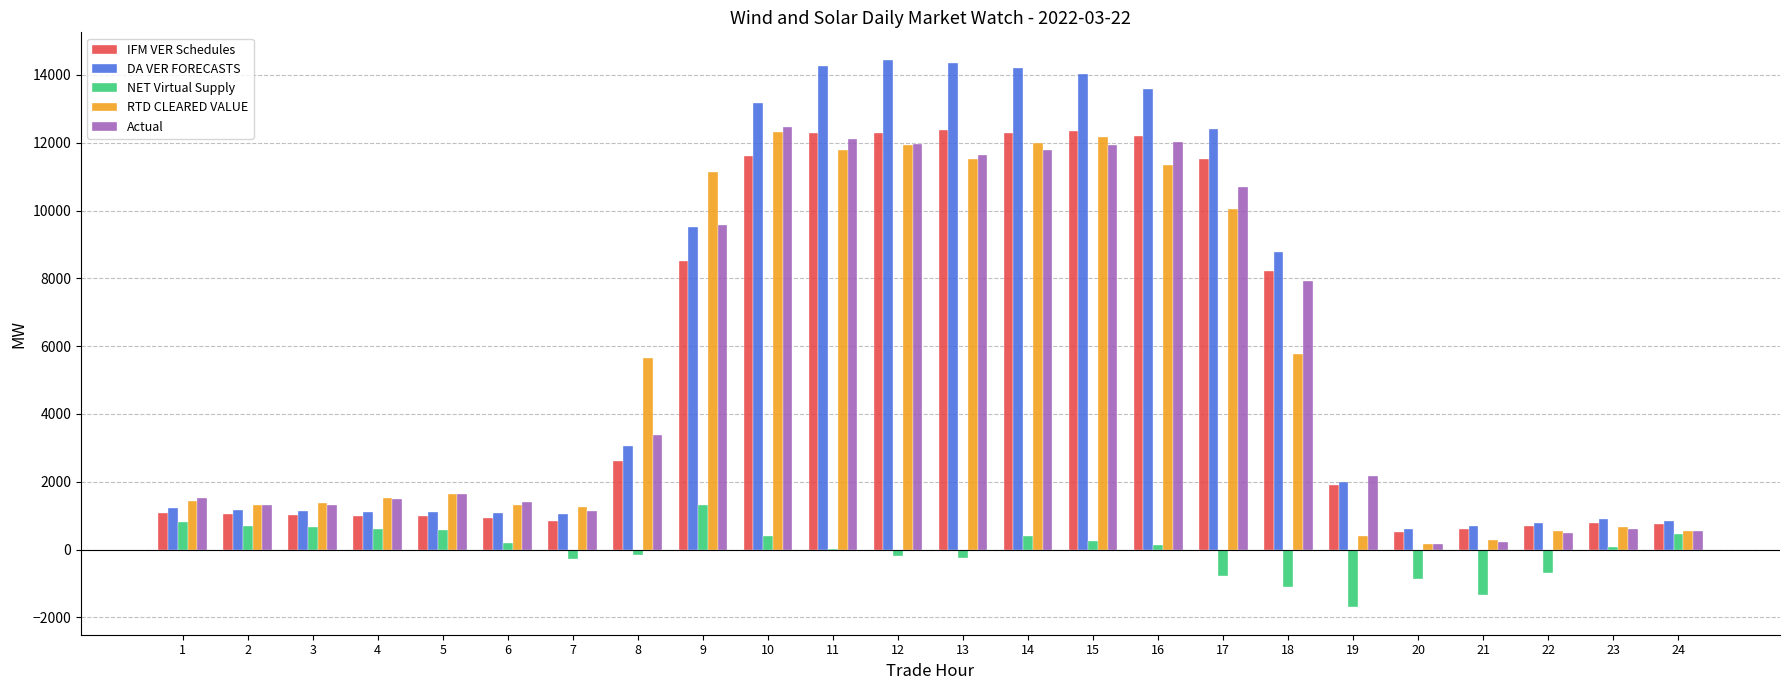

The value of NET Virtual Supply at 2 is 682.5. True or false?

True